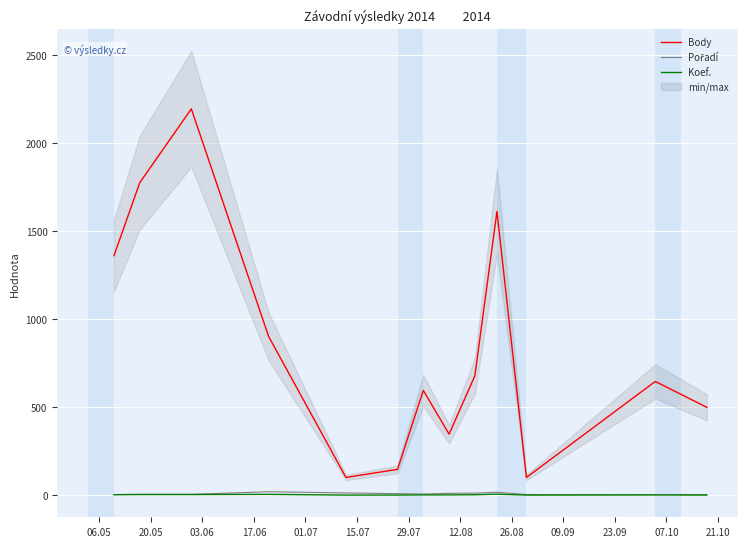

True or false: Body and Koef. intersect in this chart.

False